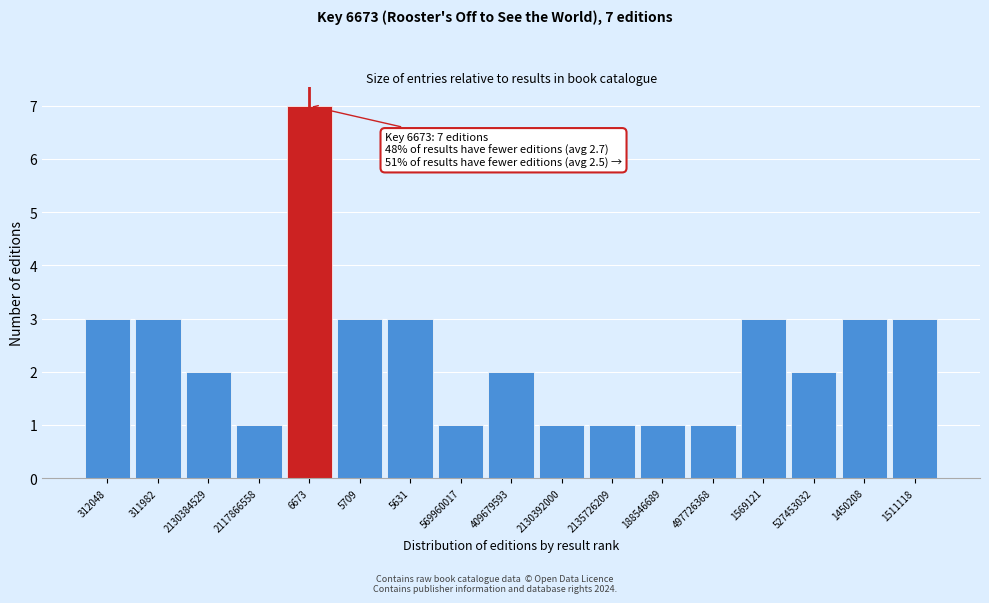

Reading left to right, list all the values displayed in this chart.

312048=3	311982=3	2130384529=2	2117866558=1	6673=7	5709=3	5631=3	569960017=1	409679593=2	2130392000=1	2135726209=1	188546689=1	497726368=1	1569121=3	527453032=2	1450208=3	1511118=3